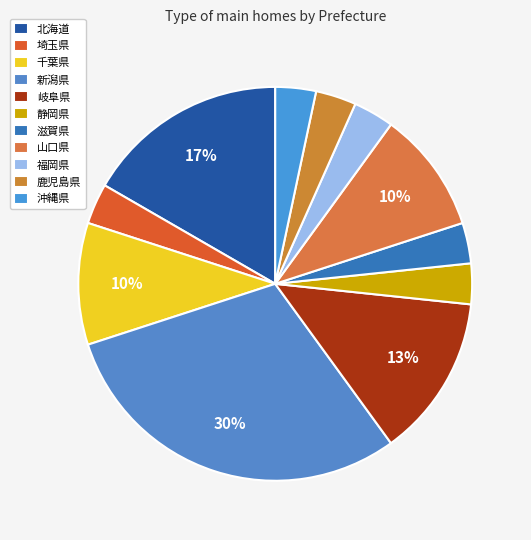

Does any single category account for the majority?

No